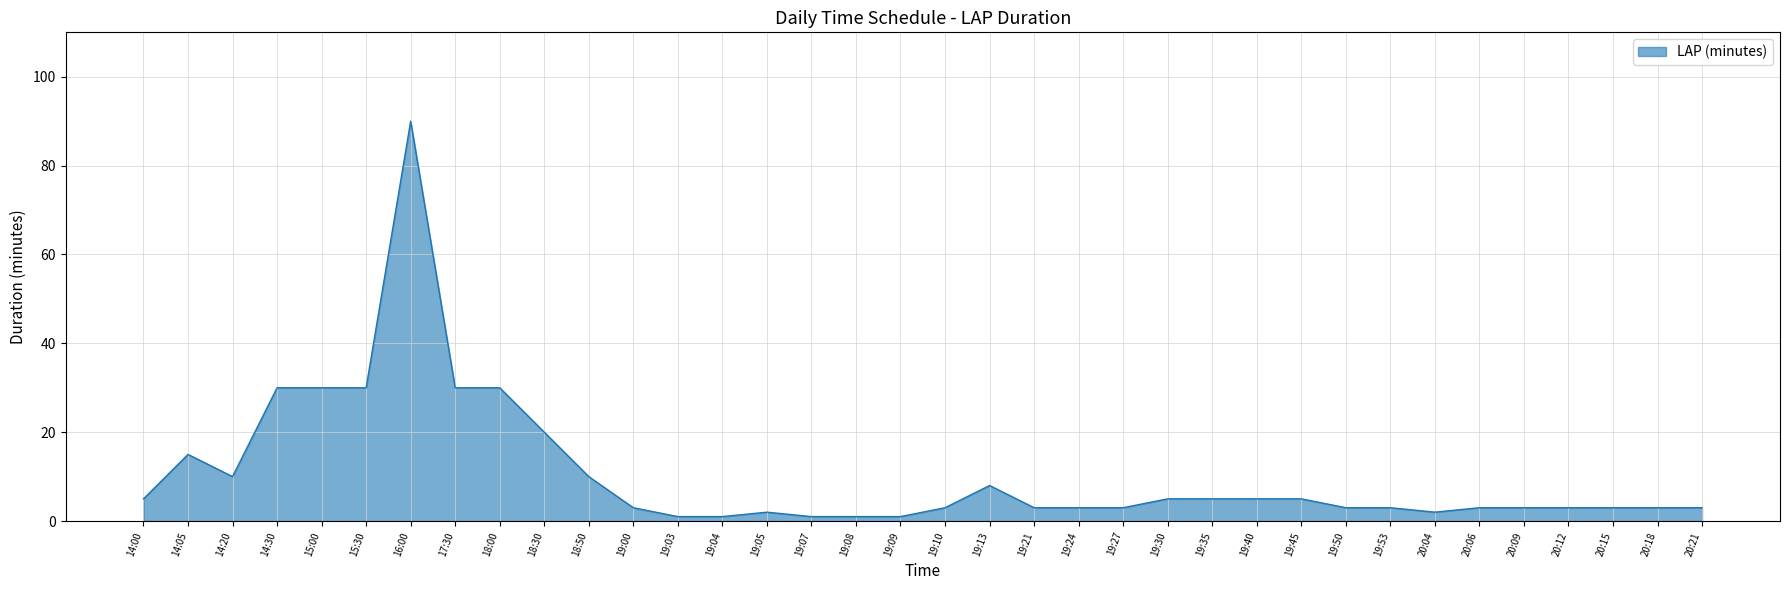

What is the sum of all values?

376